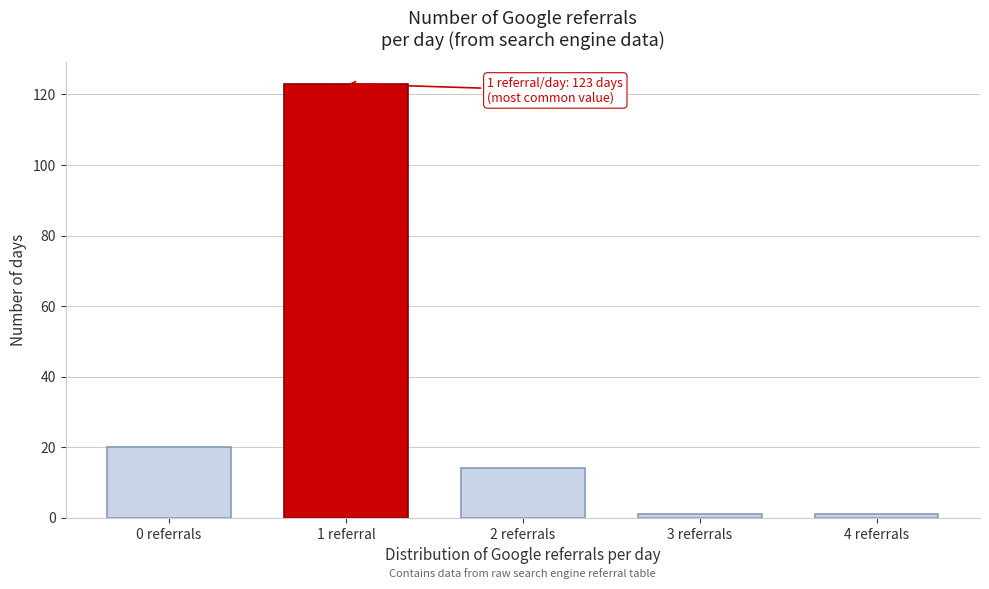

Reading left to right, what are all the values shown in this chart?

20	123	14	1	1